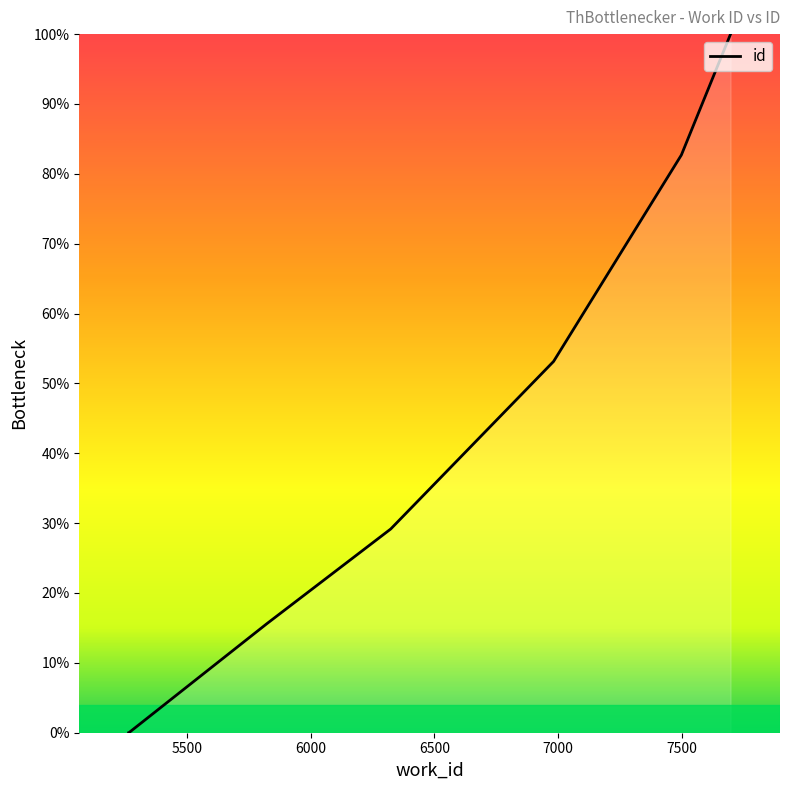

What is the average value?

40.1